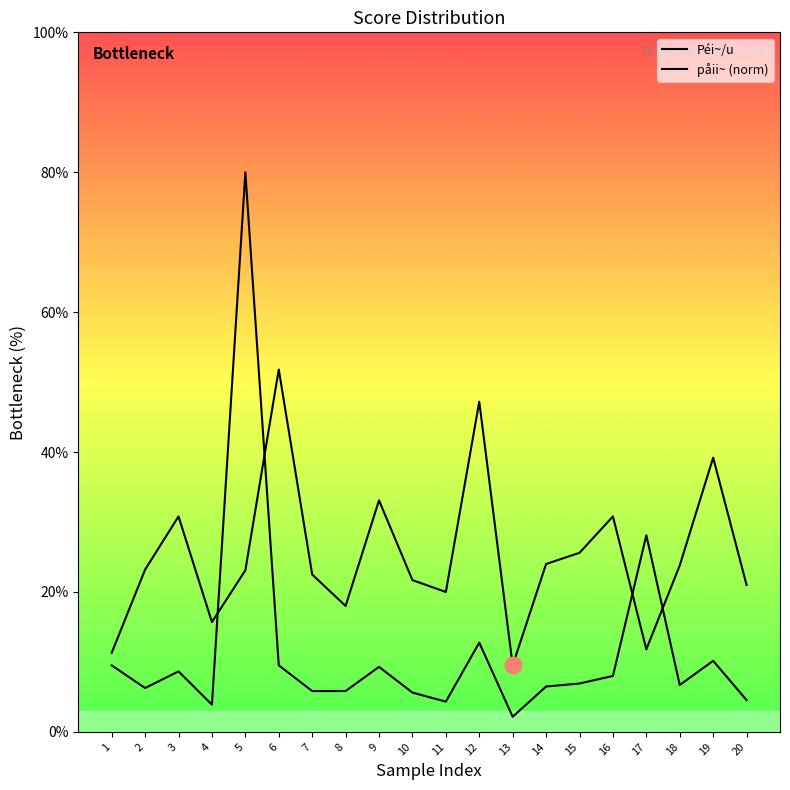

Where do påii~ (norm) and Péi~/u first cross each other?

4 and 5